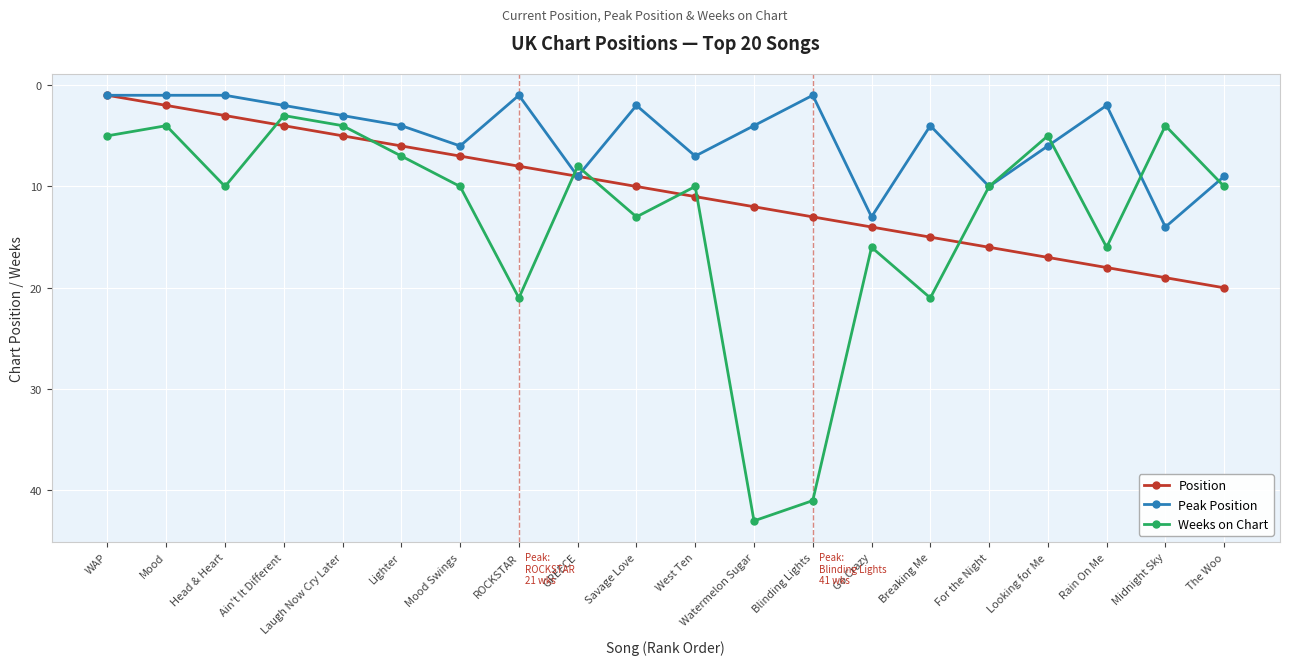

At which category is the sum across all series the highest?

Watermelon Sugar